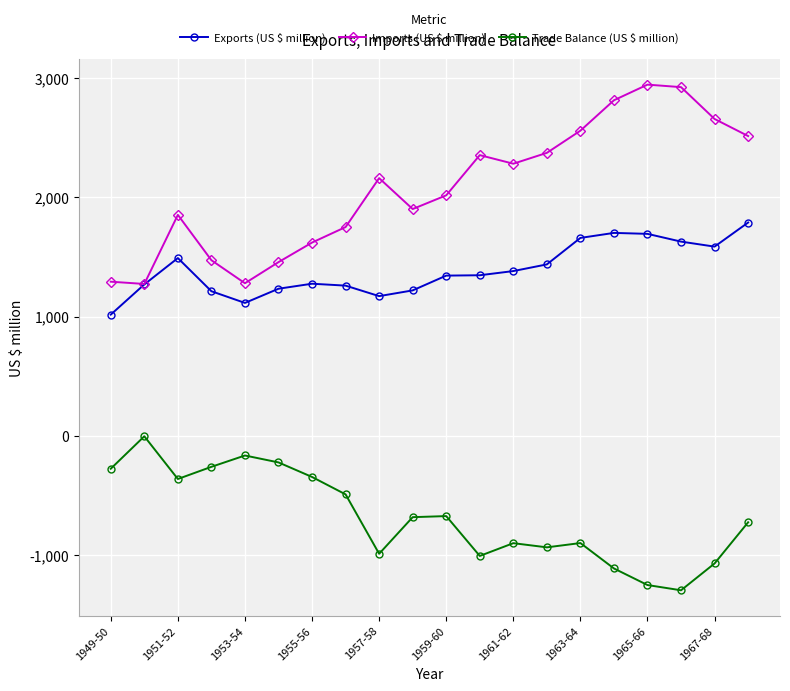

True or false: Trade Balance (US $ million) has more than 1 interior local peaks.

True